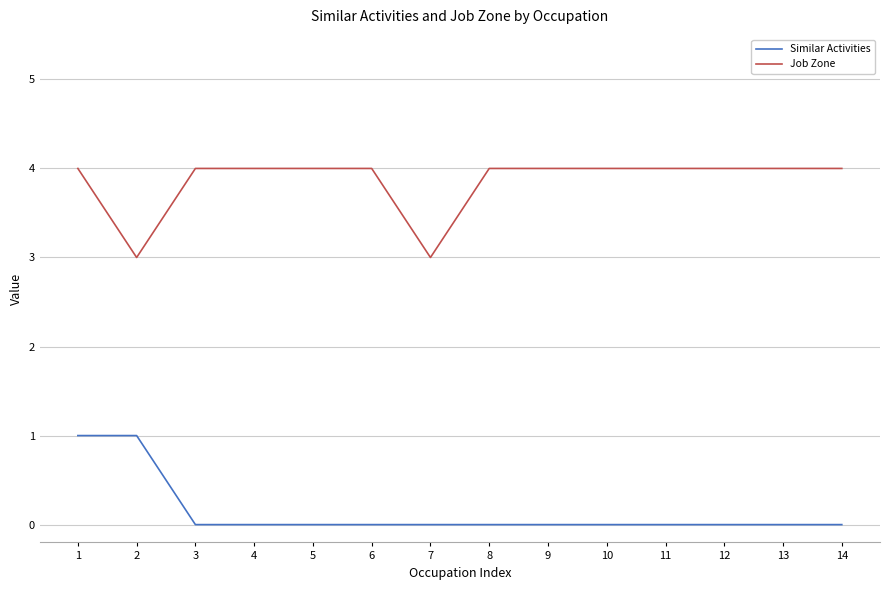

True or false: Job Zone and Similar Activities cross at least once.

False